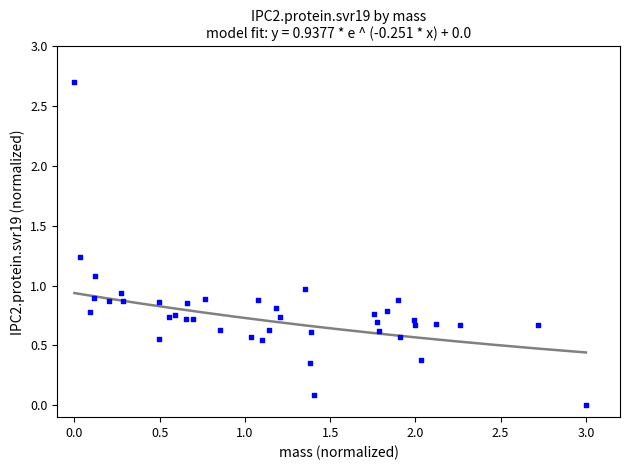

What is the range of X values (max minus min)?

3.0